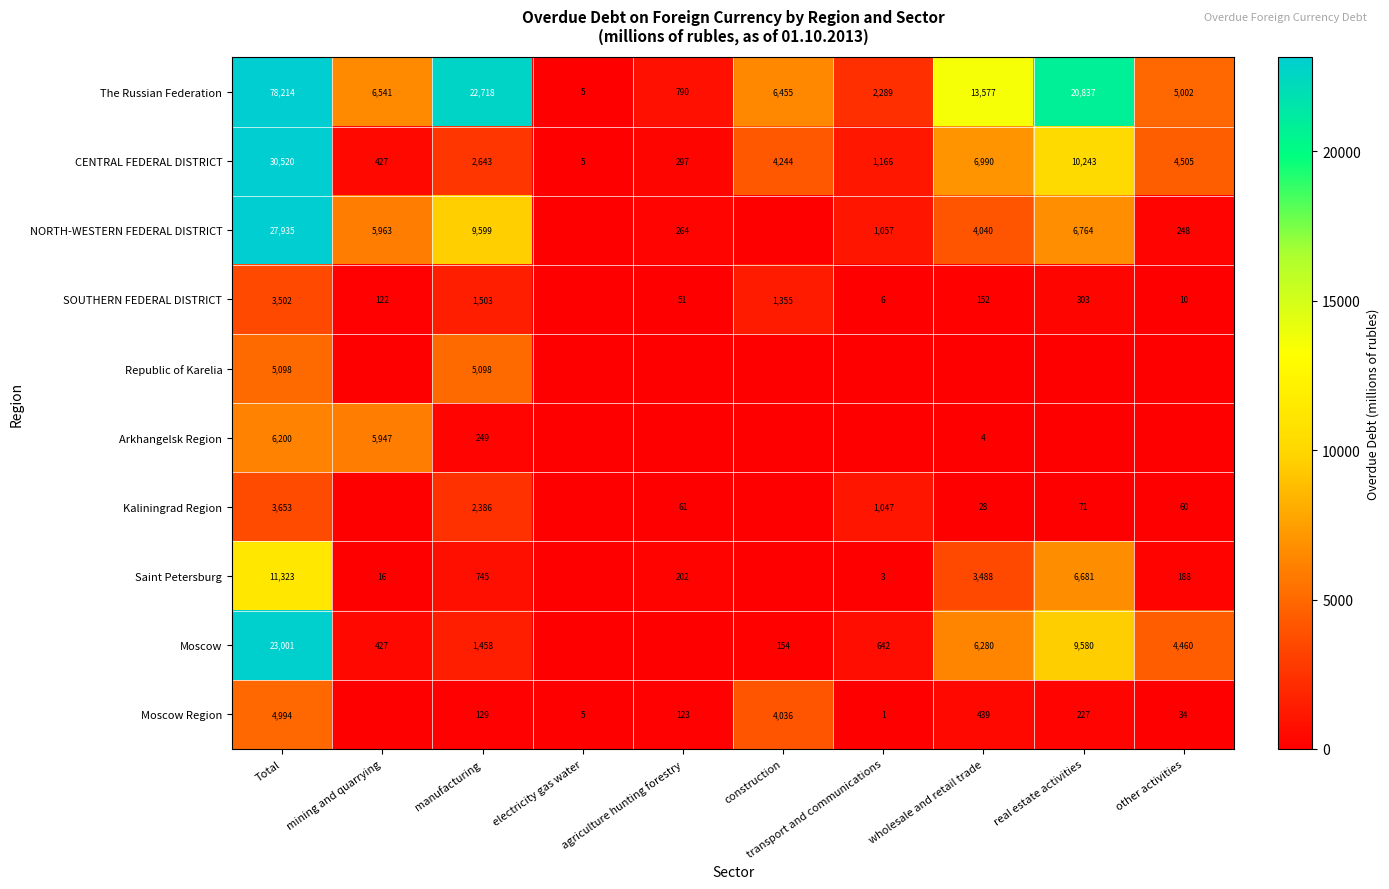

What is the difference between the highest and lowest values at mining and quarrying?

6541